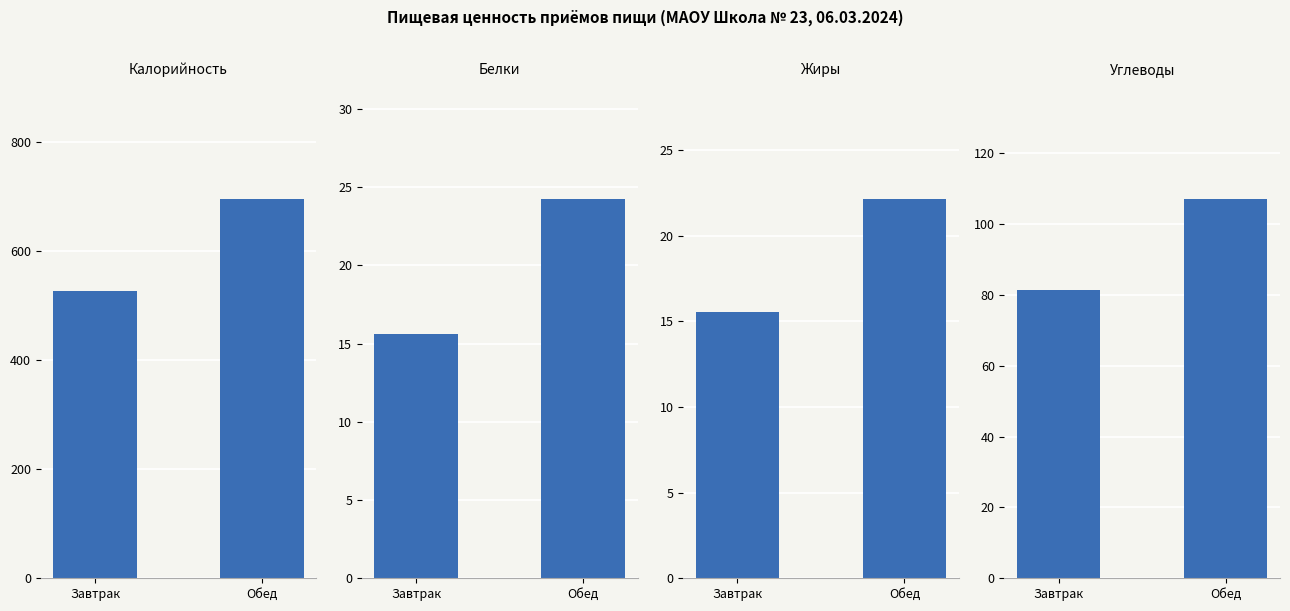

Rank the series at Обед from highest to lowest value.

Калорийность, Углеводы, Белки, Жиры